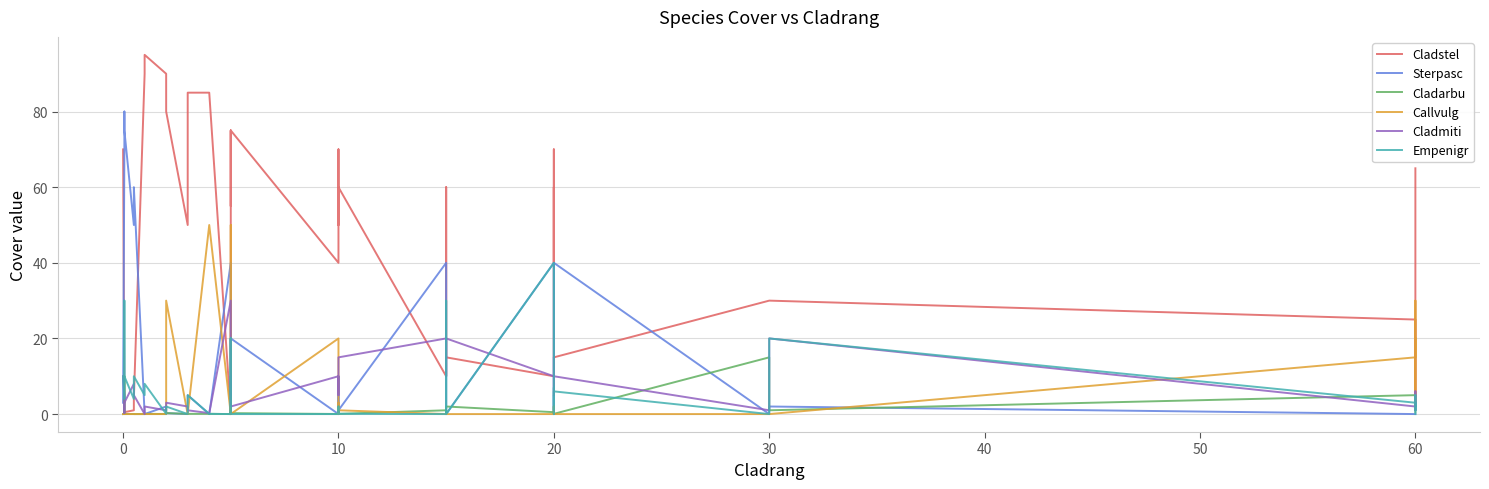

Between 50 and 20, which is larger?

50